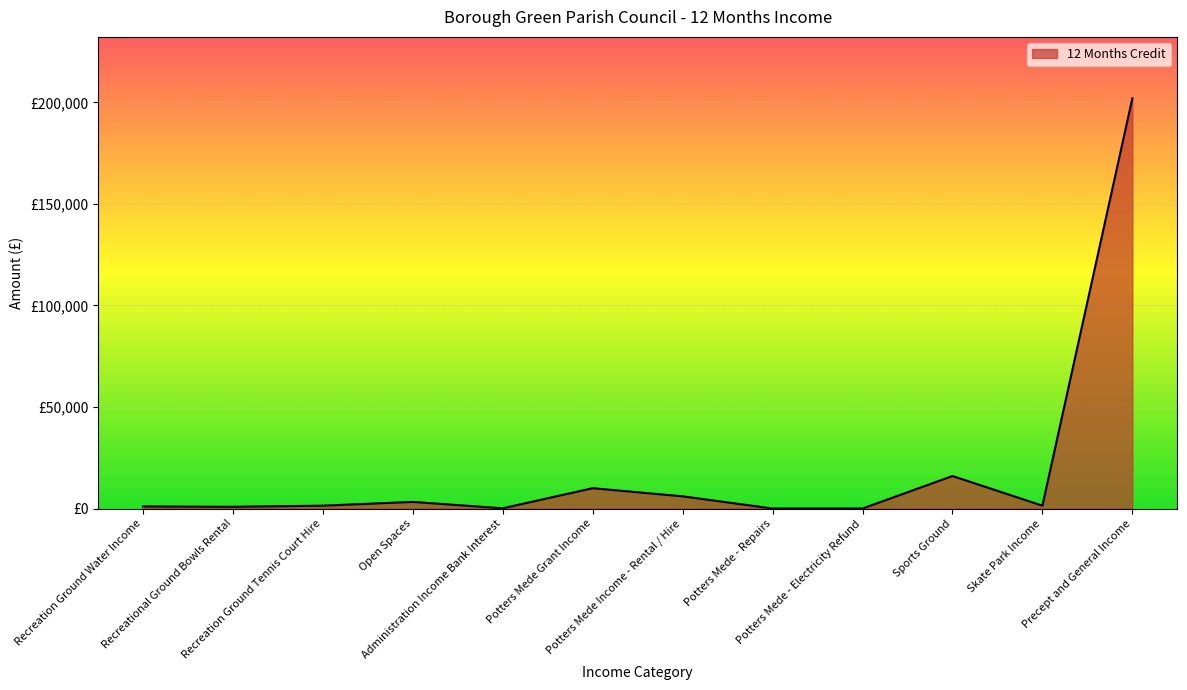

What is the value of the 5th point from the left?

112.7